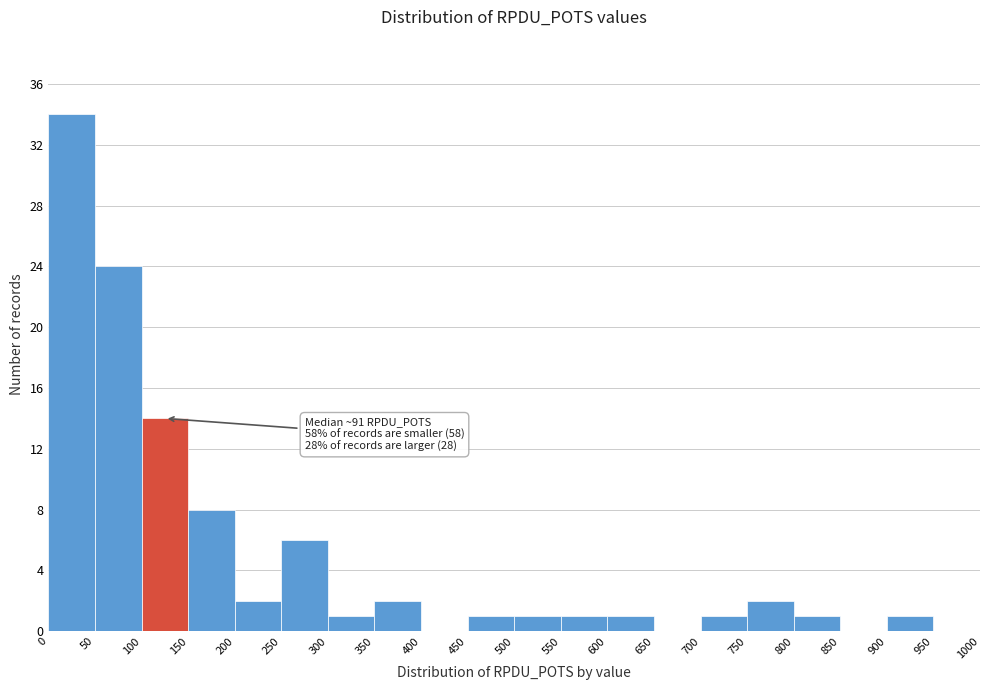

Which range on the x-axis has the tallest bar?

0 to 50